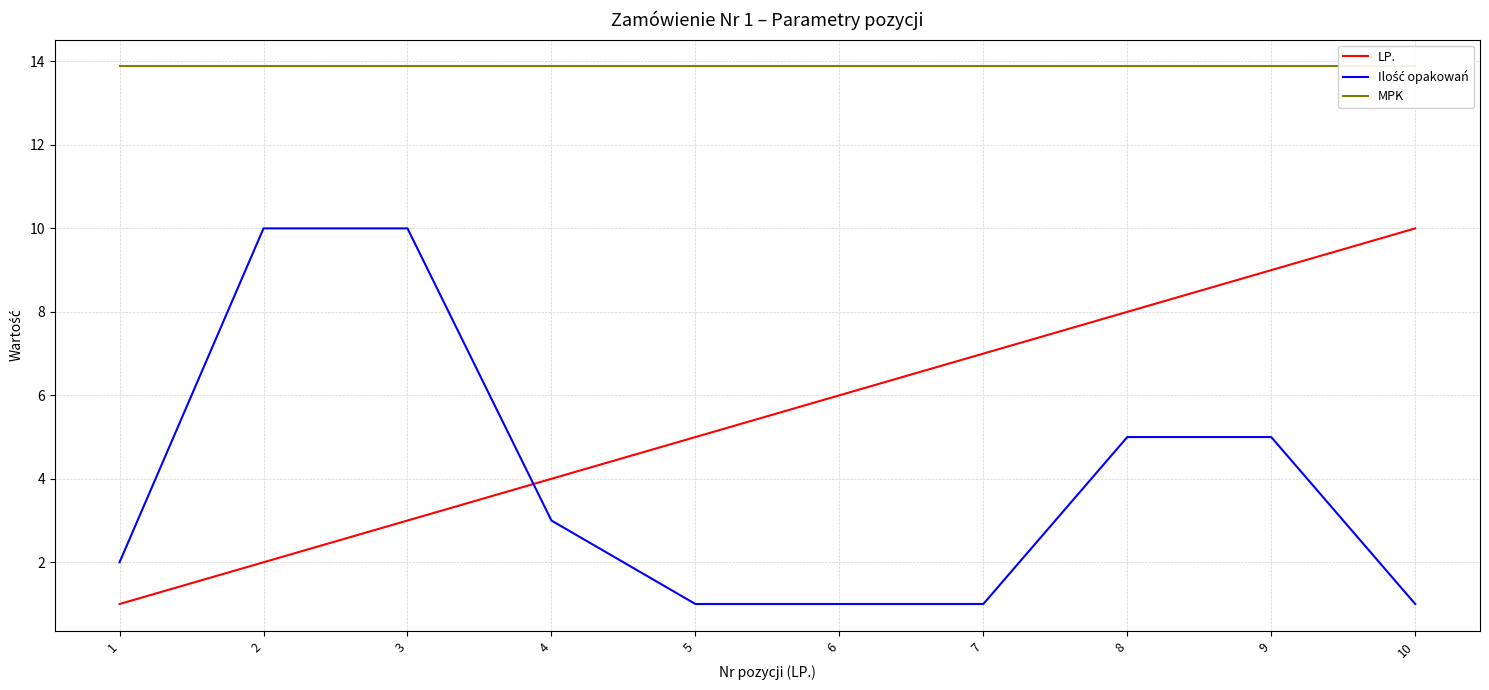

What are all the series names shown in the legend?

LP., Ilość opakowań, MPK